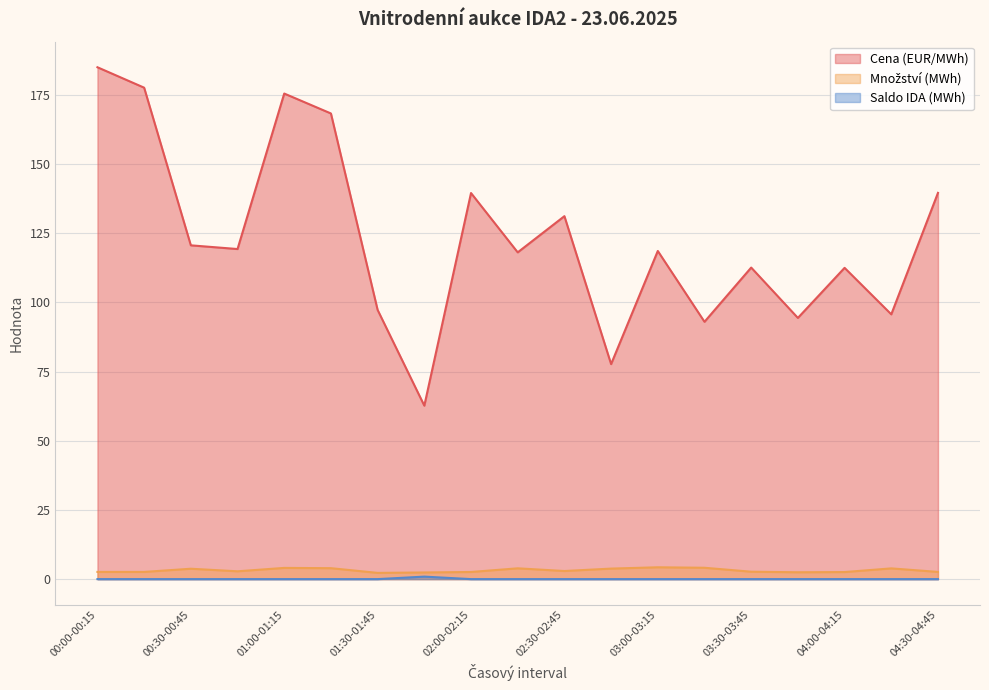

True or false: Množství (MWh) and Saldo IDA (MWh) intersect in this chart.

False